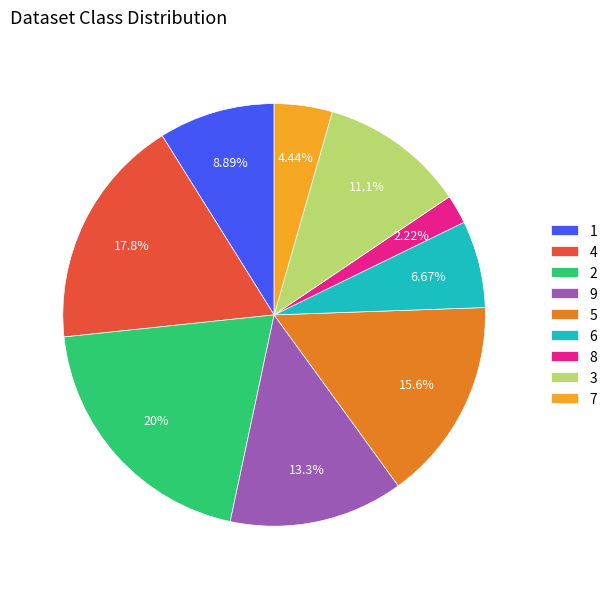

How many segments does this pie chart have?

9